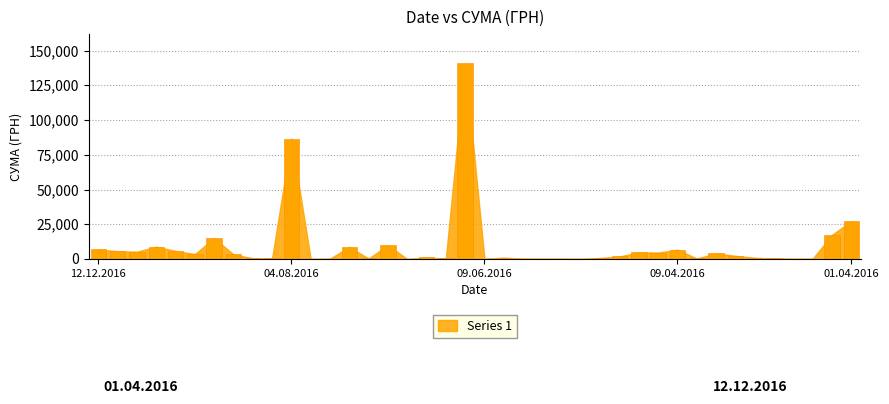

What is the greatest value displayed?

140706.2